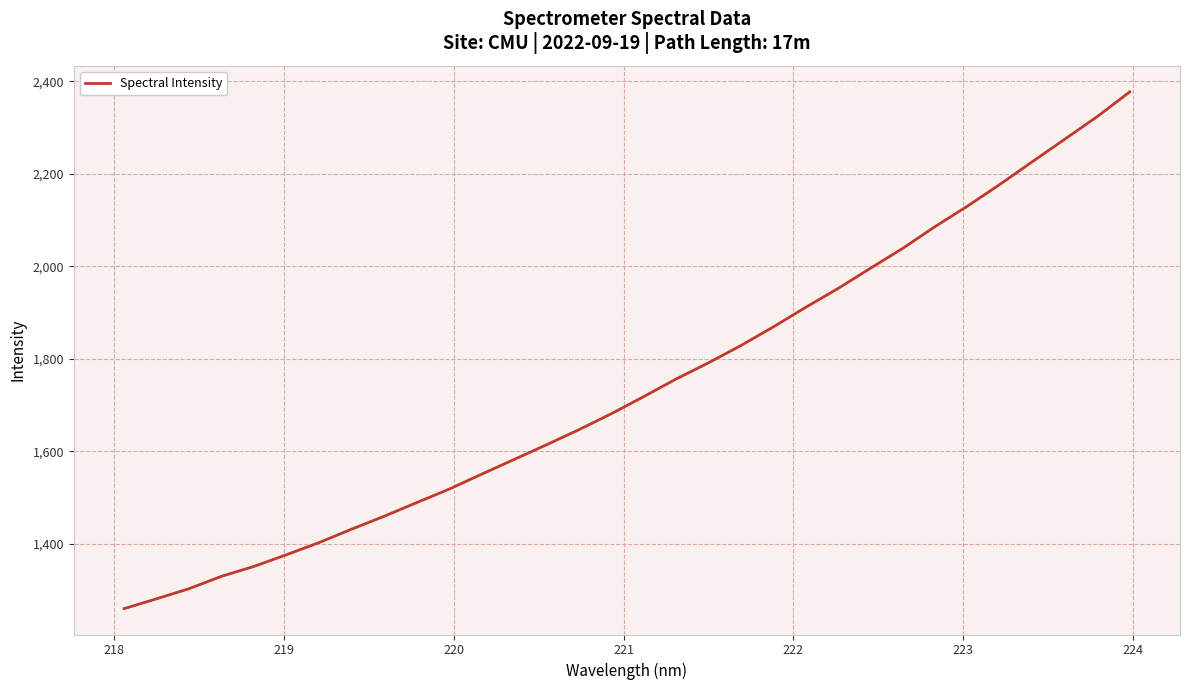

What is the minimum value shown in the chart?

1259.3